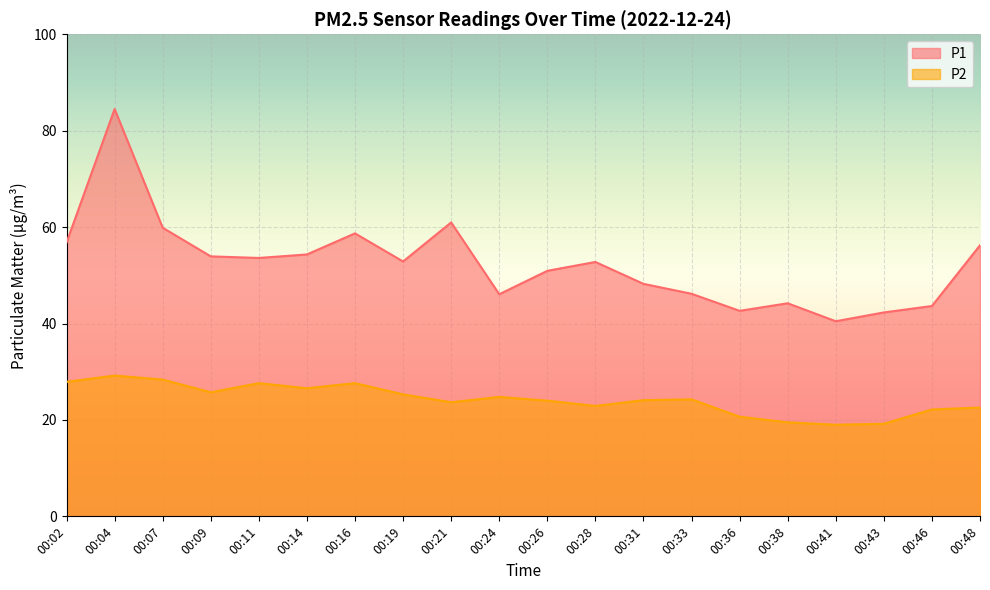

What is the sum of all P1 values?

1049.2